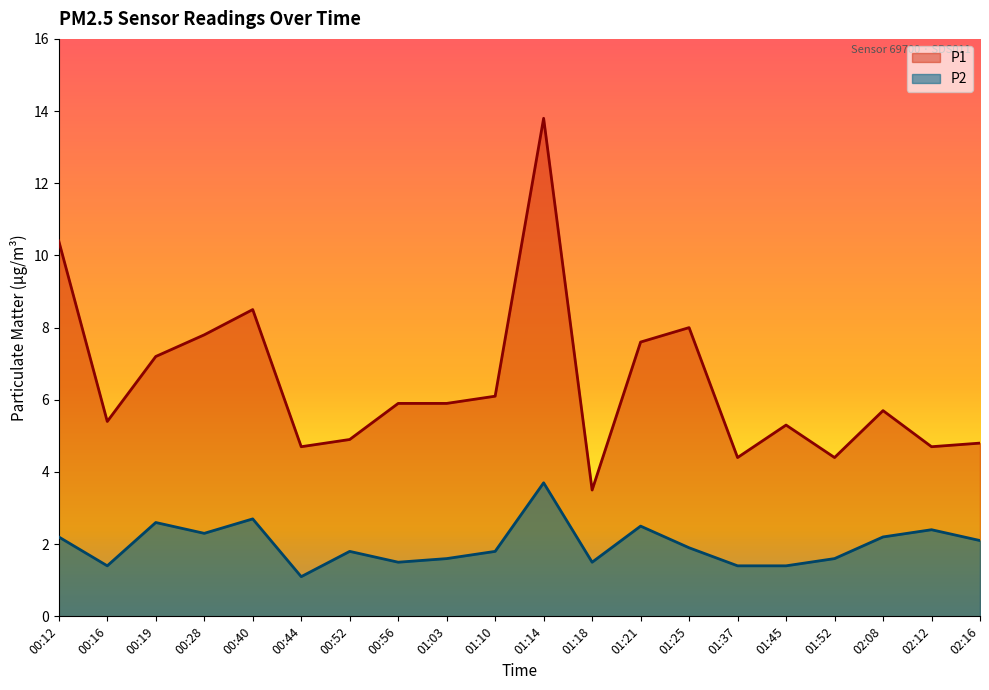

Does the chart display data point markers on the line(s)?

No